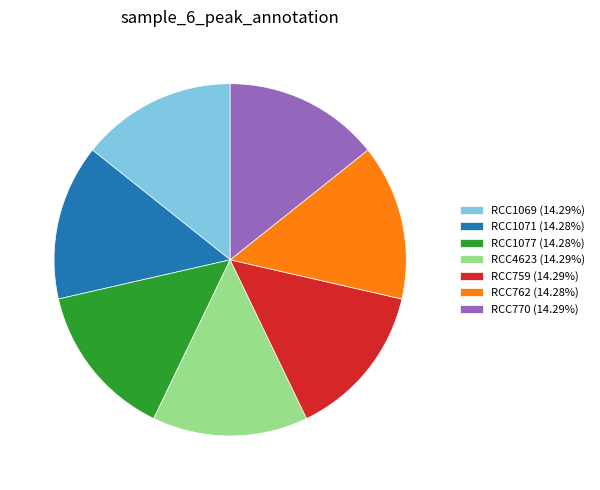

Combined, do RCC1077 (14.28%) and RCC4623 (14.29%) account for over 50%?

No